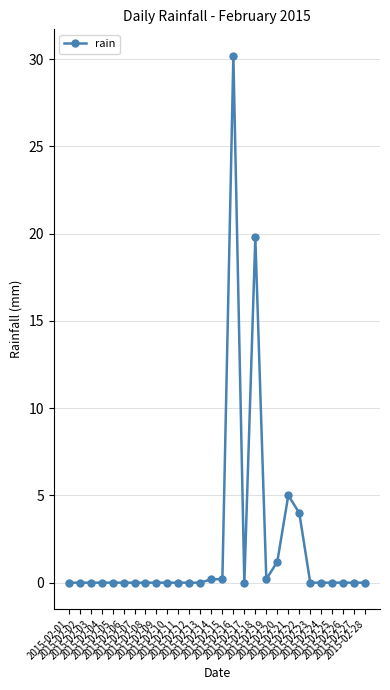

What is the sum of the values at 2015-02-04 and 2015-02-22?

4.0